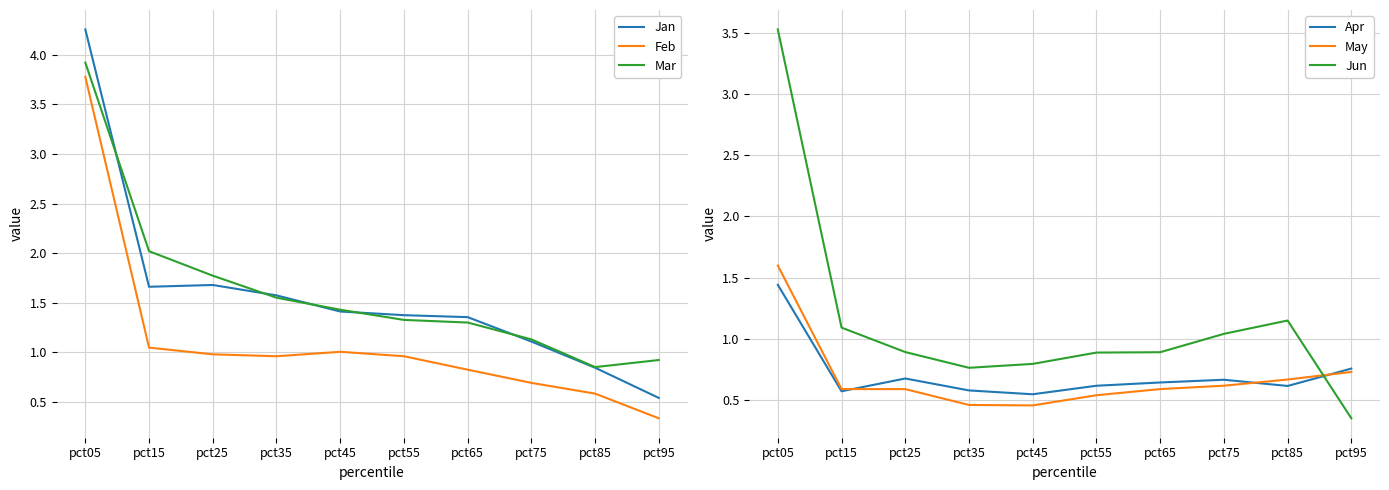

Which category has the highest value across all series?

pct05